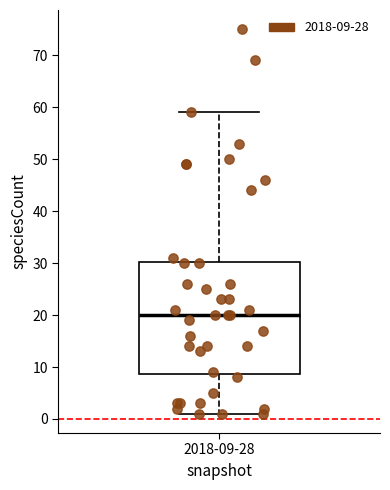

Transcribe this box plot: give where the median line is, the range the box spans, and where the two whiskers end, as read against the y-axis. The values are not printed on the chart, so give them approximately, as read against the axis.

median 20, box 9 to 30, whiskers 1 to 59